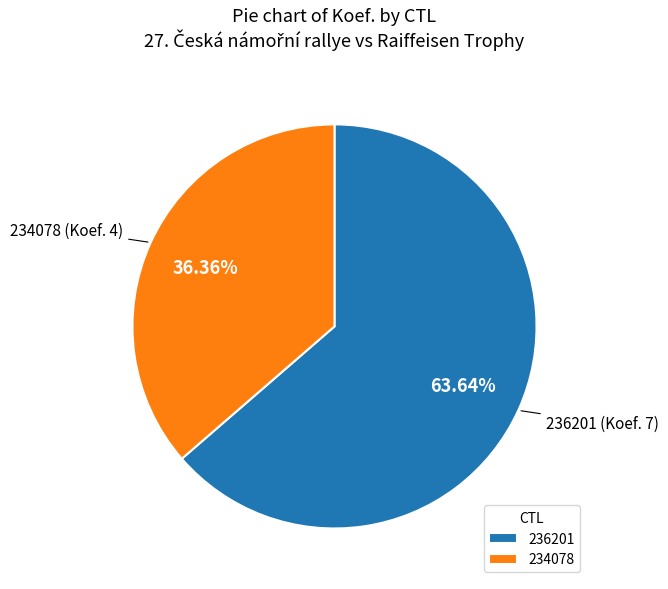

To the nearest percent, what portion does 236201 represent?

64%